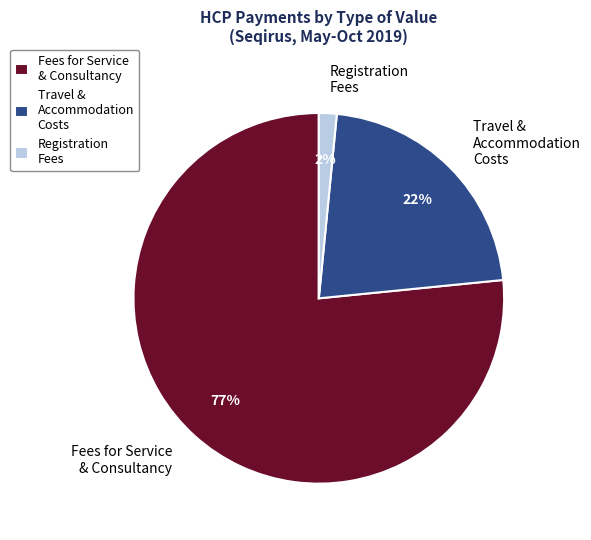

Do Registration Fees and Travel & Accommodation Costs together represent more than half of the pie?

No